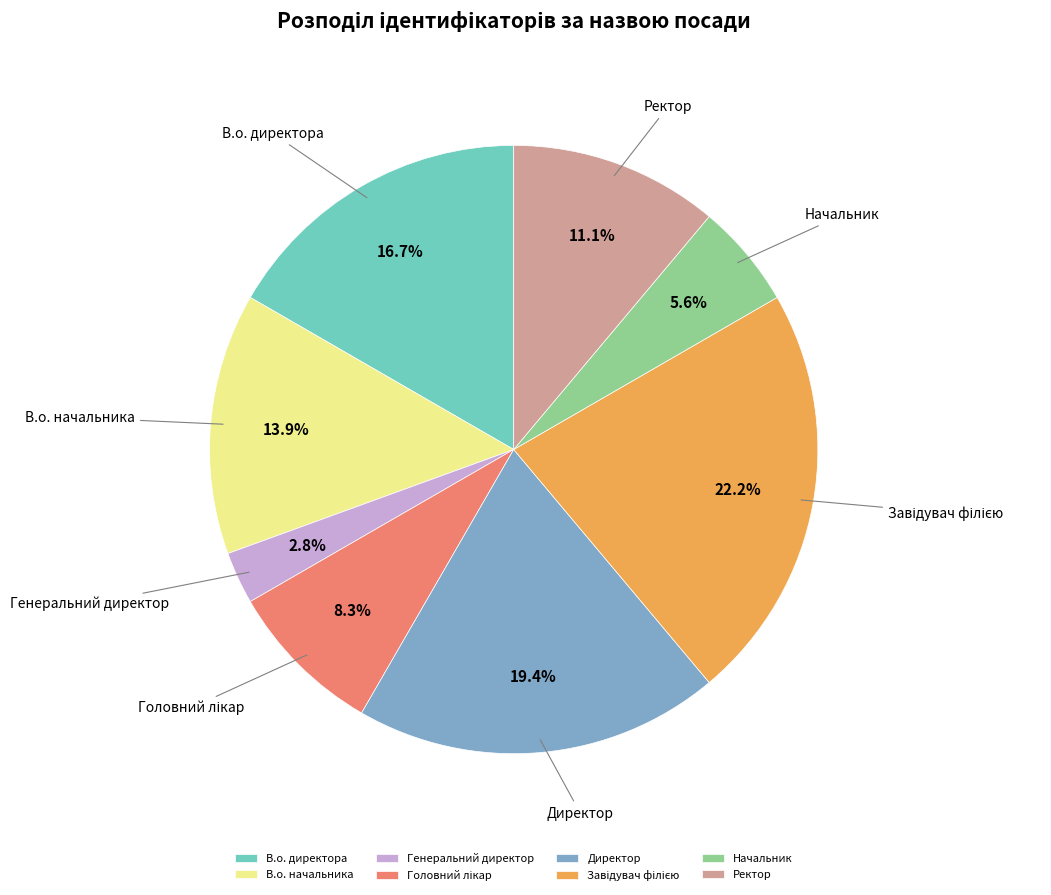

Which category has the smallest portion of the pie?

Генеральний директор